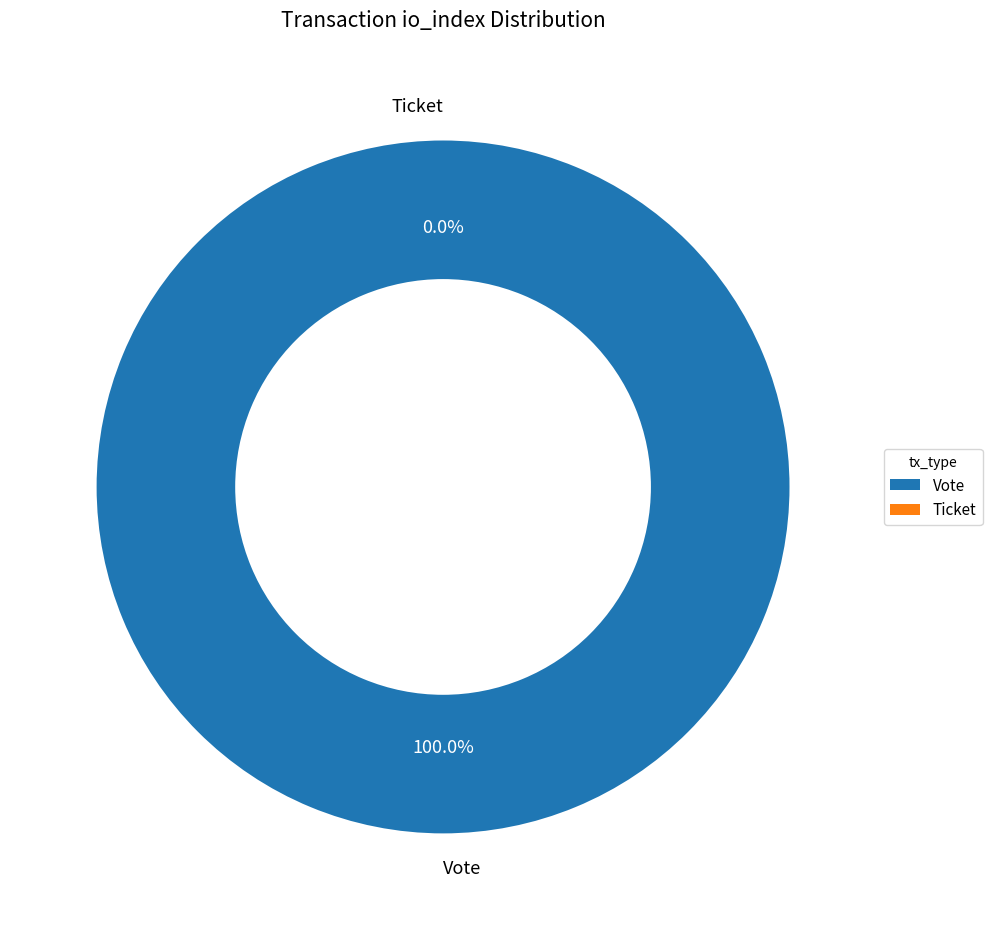

What is the majority slice?

Vote